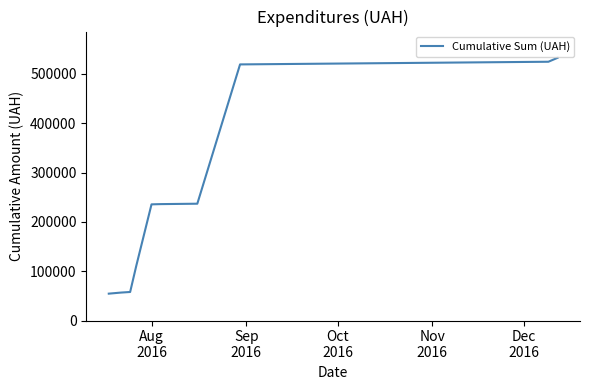

What is the maximum value shown in the chart?

532745.0